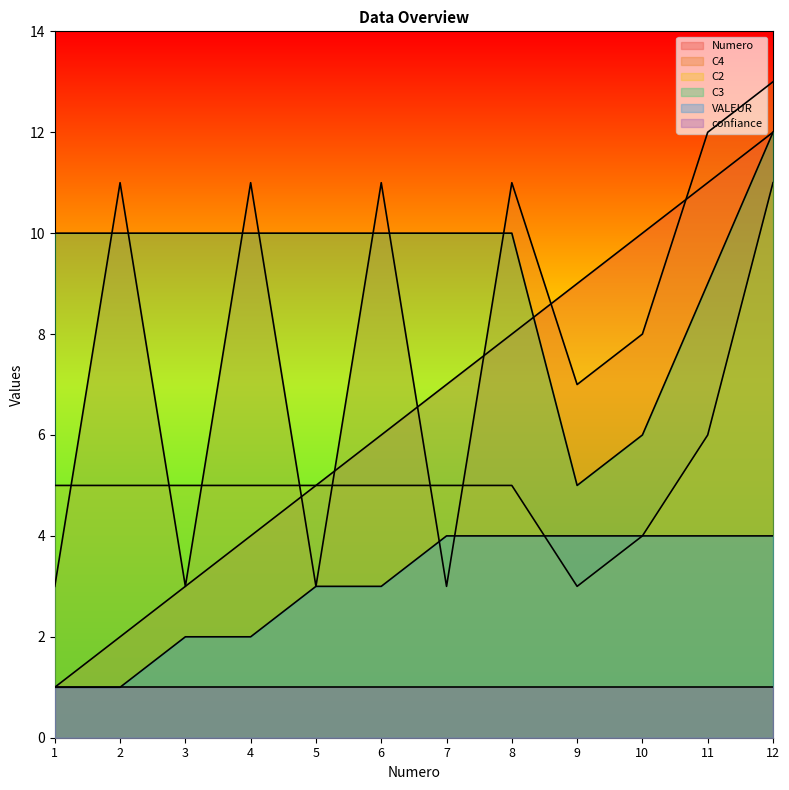

What value does the VALEUR series have at 11?

4